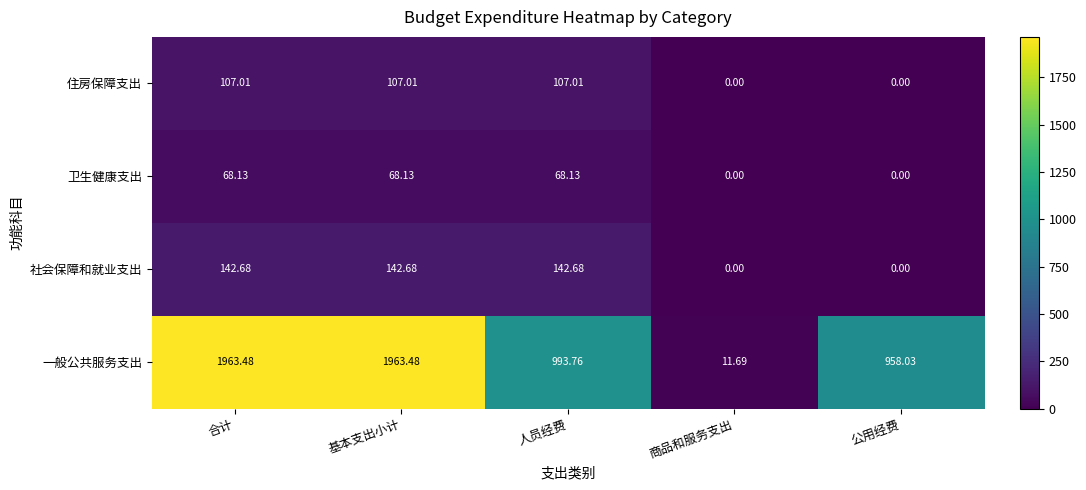

How many categories are shown in the chart?

5